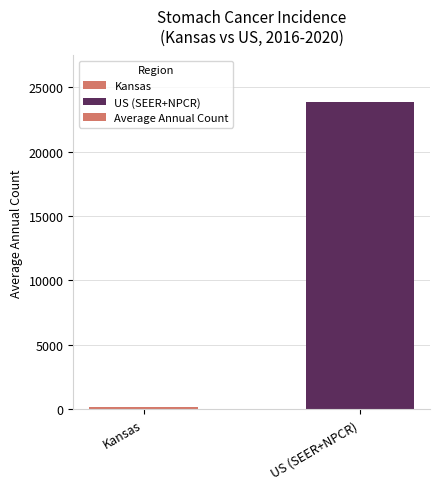

Reading left to right, transcribe all the data shown in this chart.

Kansas=174	US (SEER+NPCR)=23883